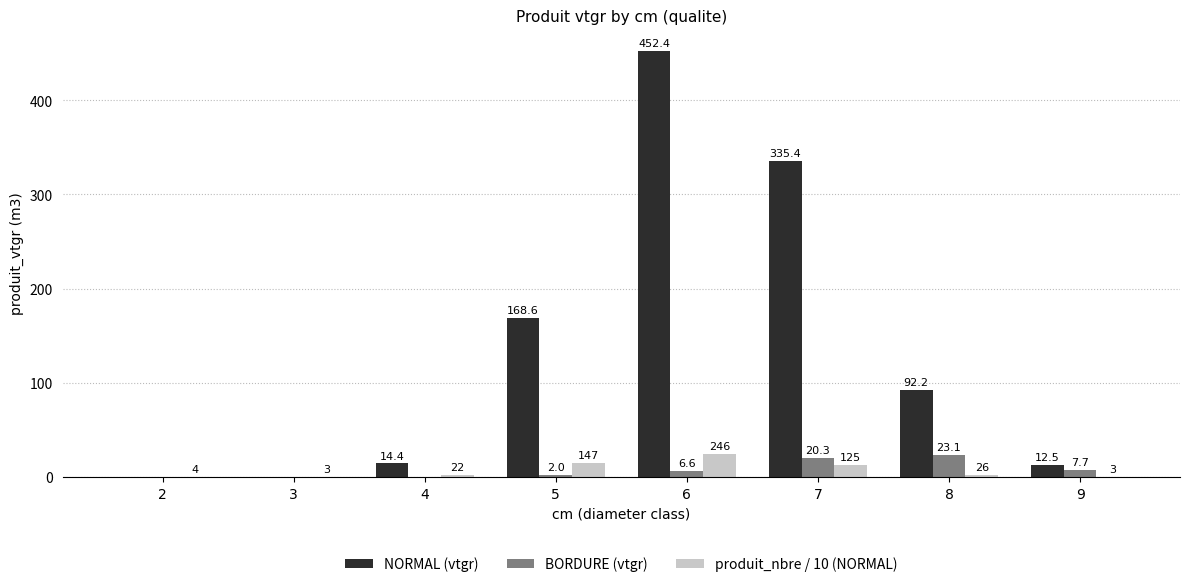

Is it true that NORMAL (vtgr) equals 227.8 at 7?

False